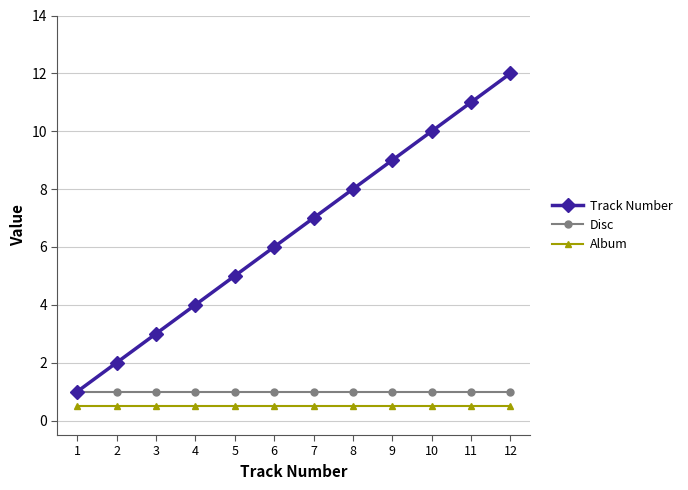

Rank the series at 2 from highest to lowest value.

Track Number, Disc, Album